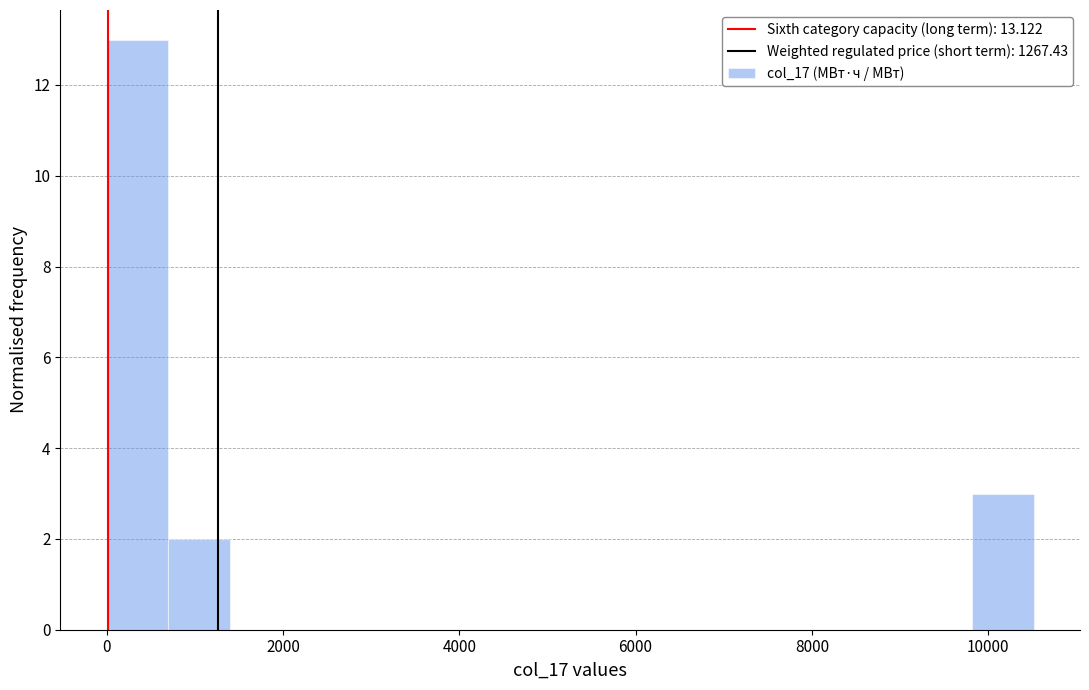

Around what value on the x-axis is the tallest bar? Give the approximate position of its centre, as read against the axis.

400